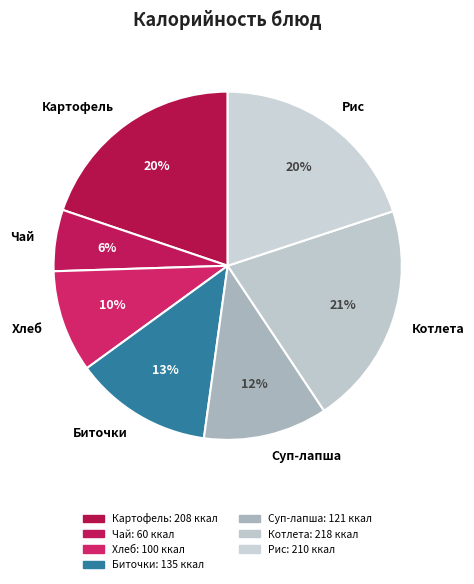

How many segments does this pie chart have?

7